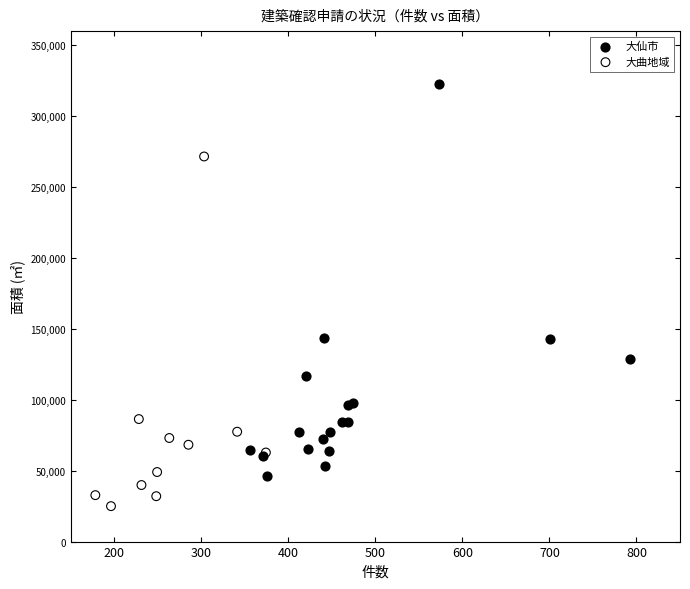

Which series contains the lowest Y value?

大曲地域